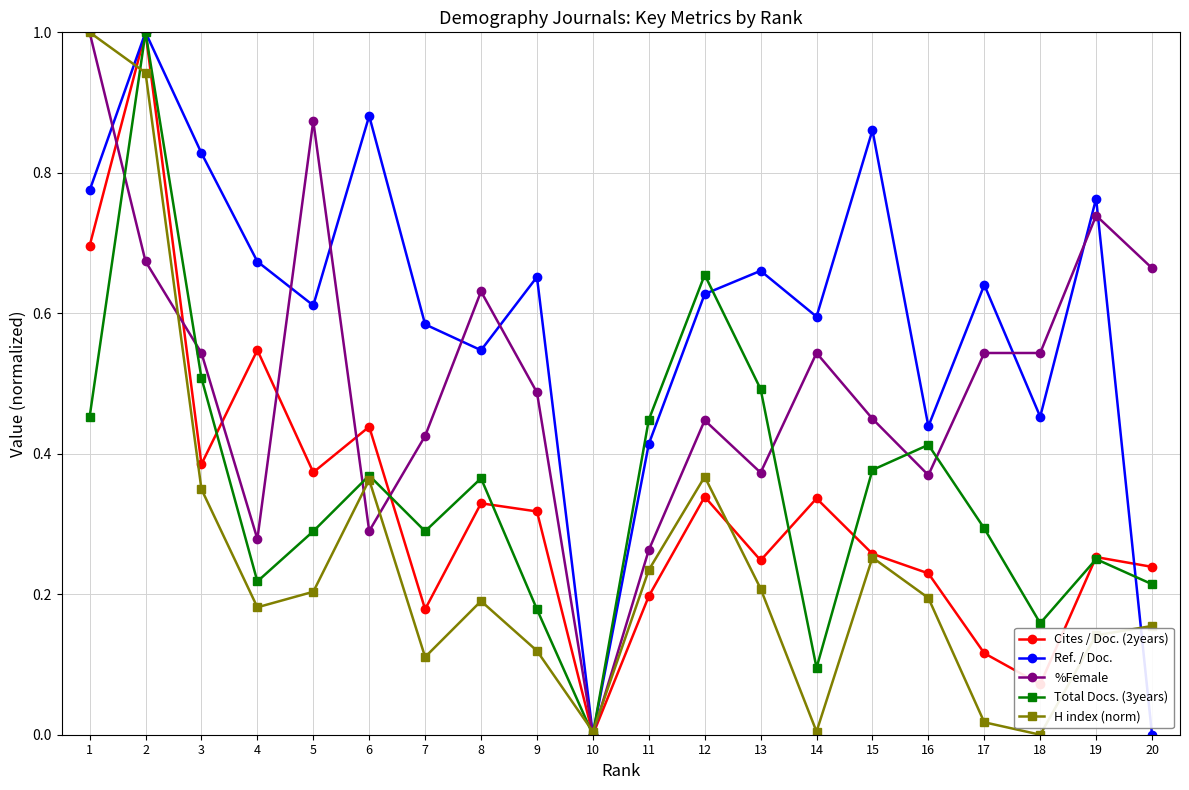

Is the value of Cites / Doc. (2years) at 3 greater than the value of Ref. / Doc. at 14?

No